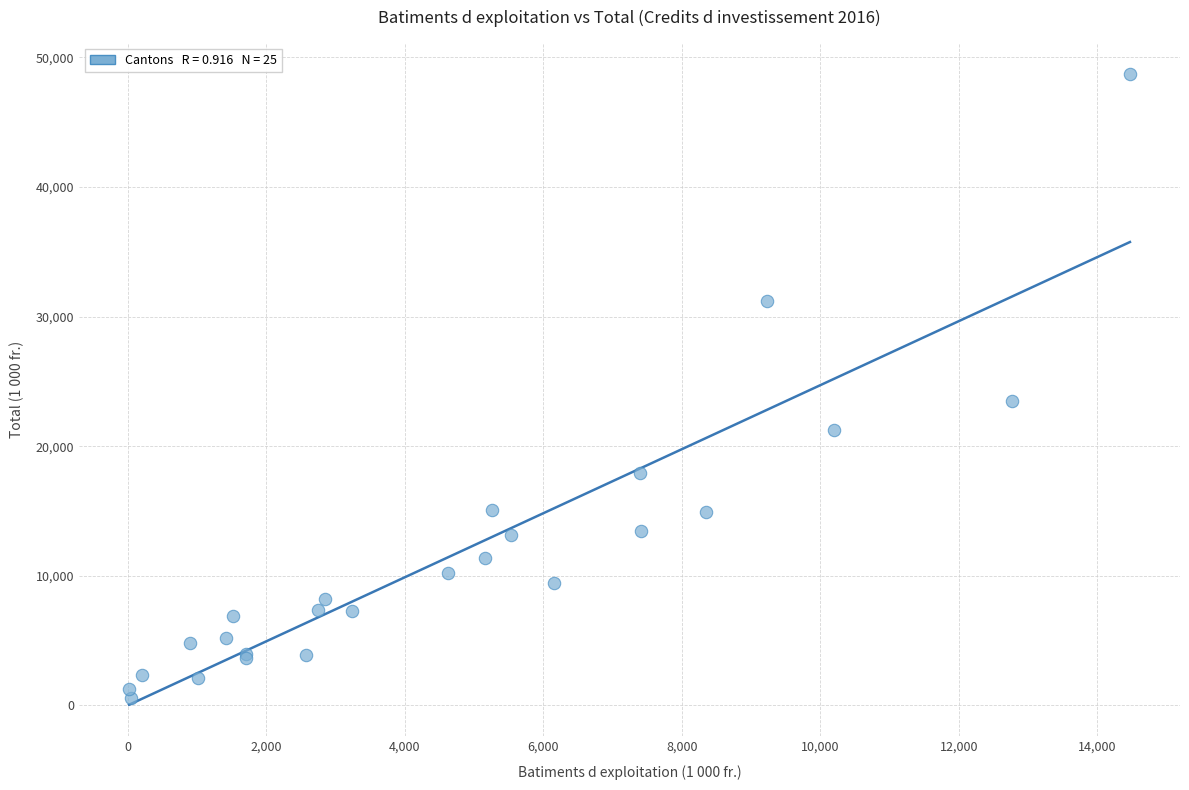

What Y value in the scatter plot is closest to 24651?

23450